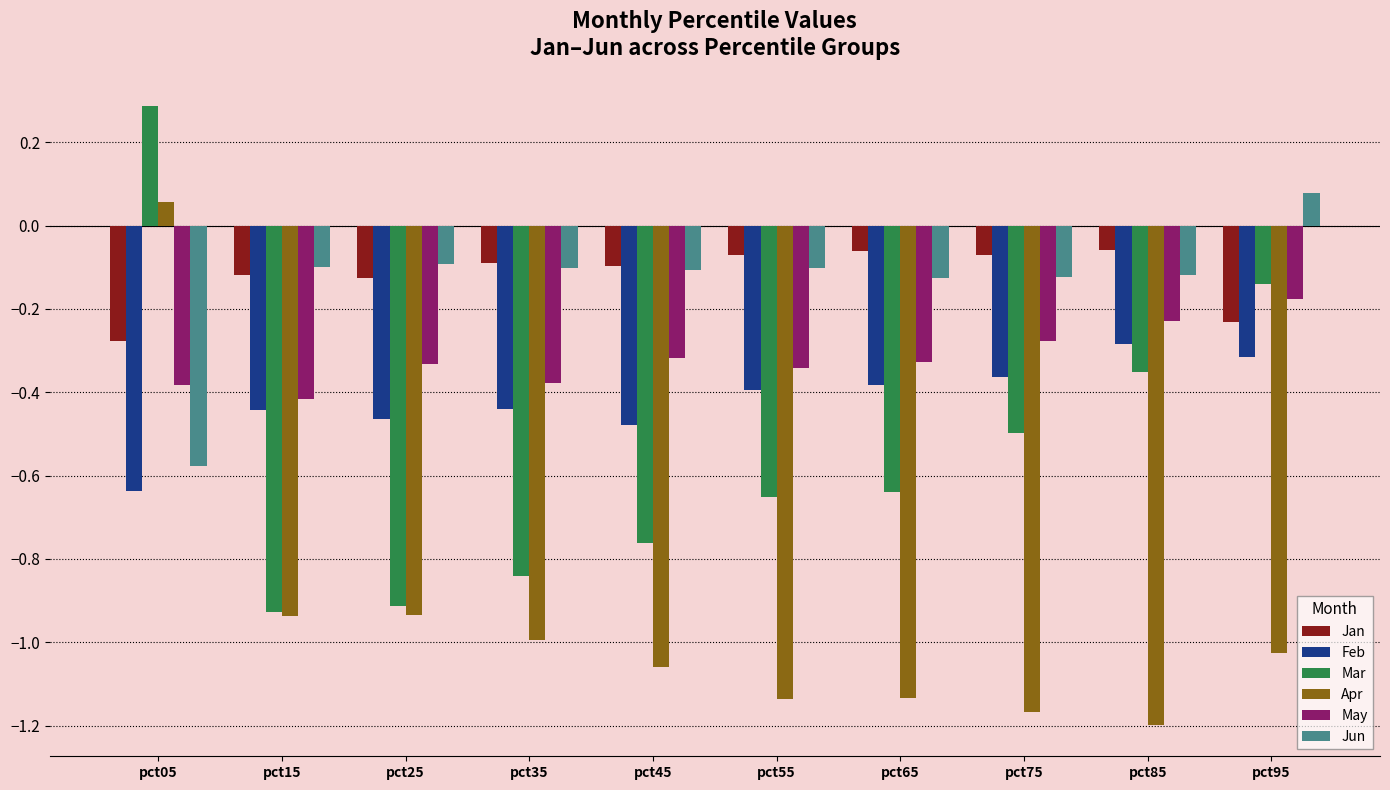

The value of Mar at pct05 is 0.3. True or false?

True